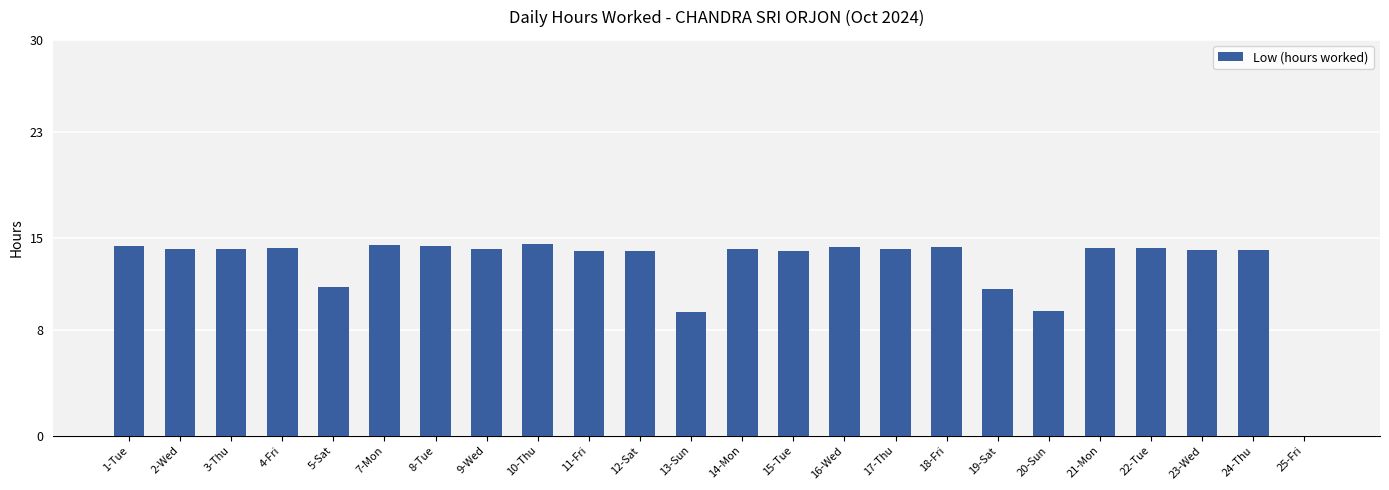

What is the maximum value shown in the chart?

14.5